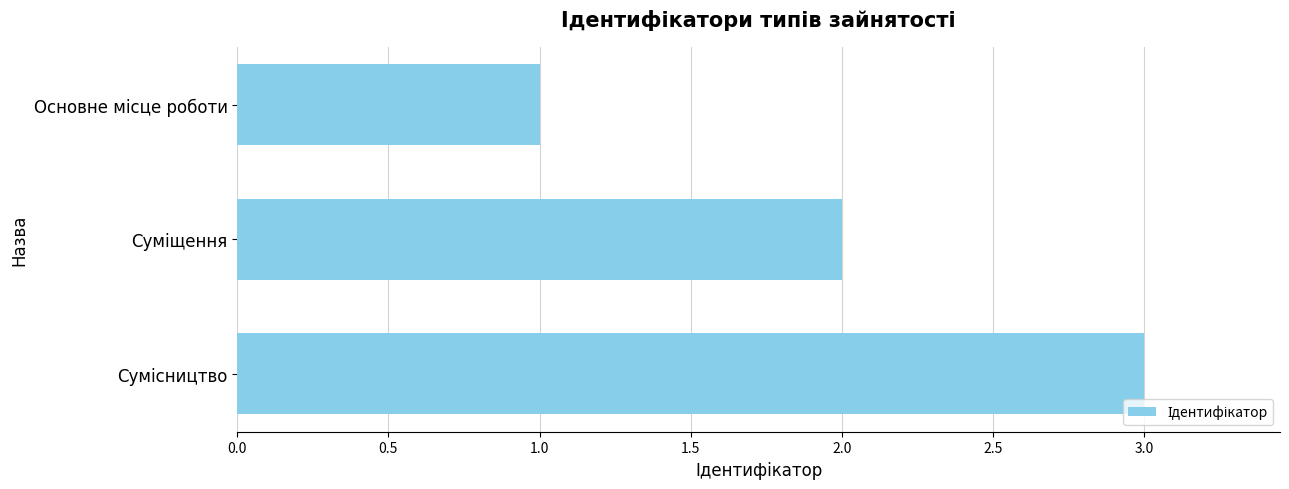

What is the sum of all values?

6